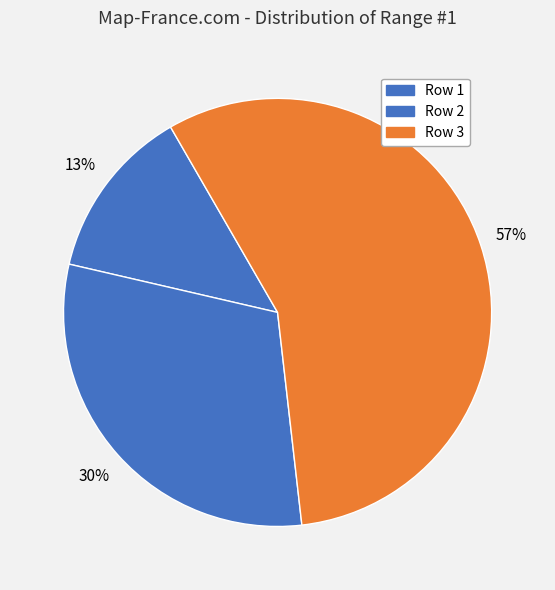

Is it true that Row 3 is 57% of the pie?

True